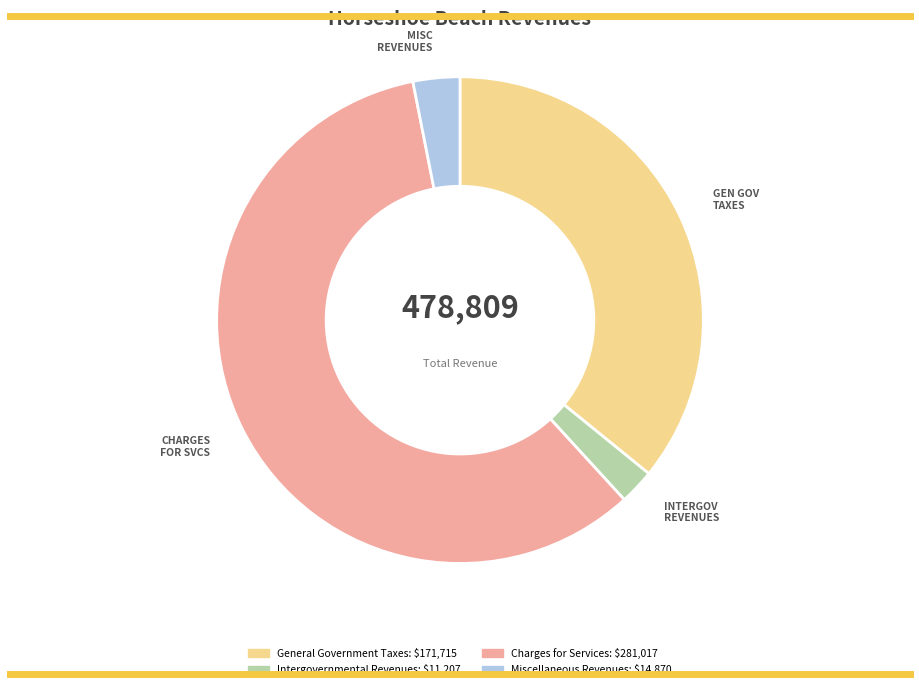

True or false: Intergovernmental Revenues accounts for 13% of the total.

False